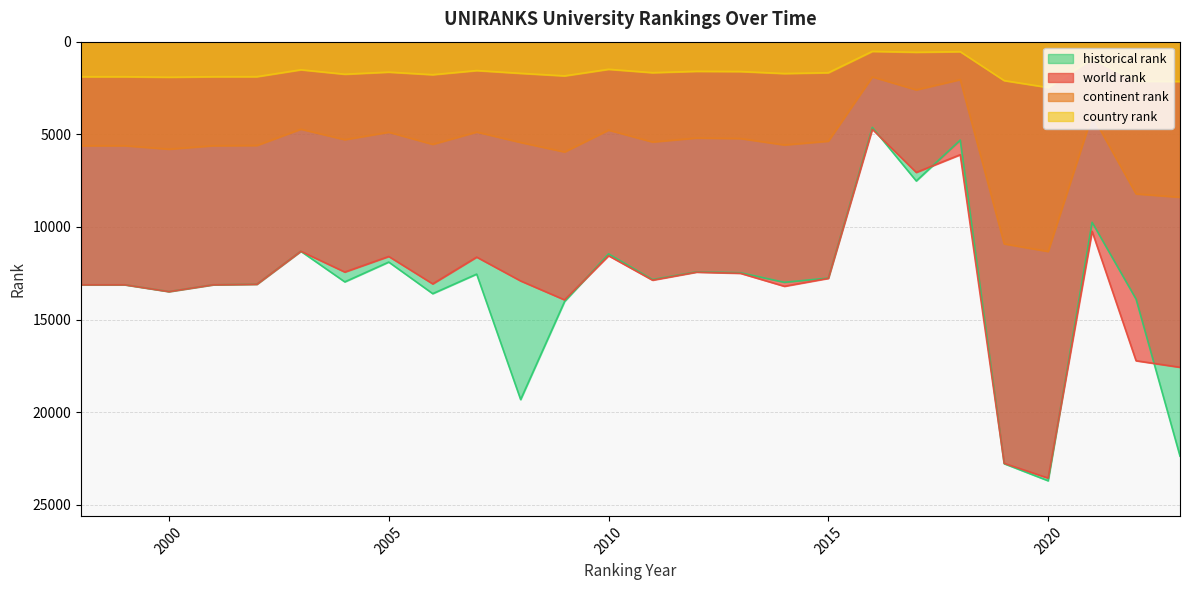

List the series in order of their peak value, lowest first.

country rank, continent rank, world rank, historical rank